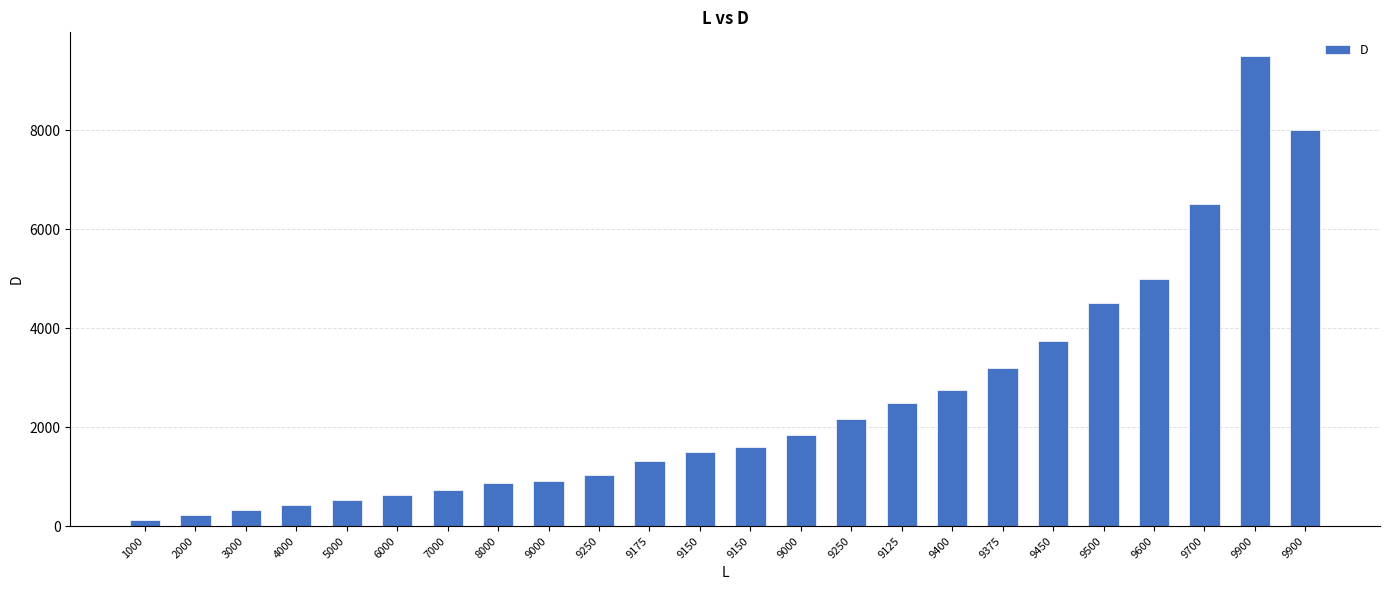

How many bars are there in total?

24